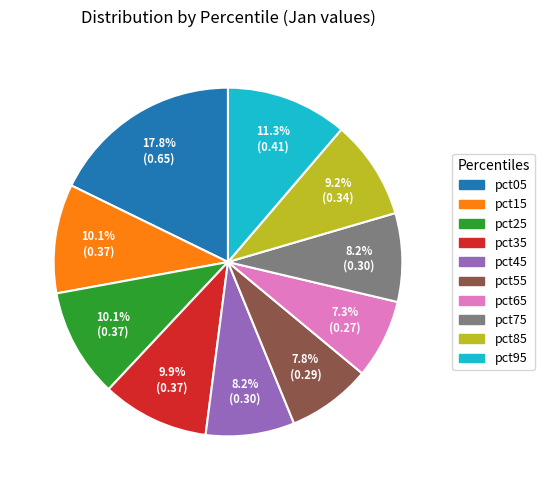

Which category has the biggest portion of the pie?

pct05